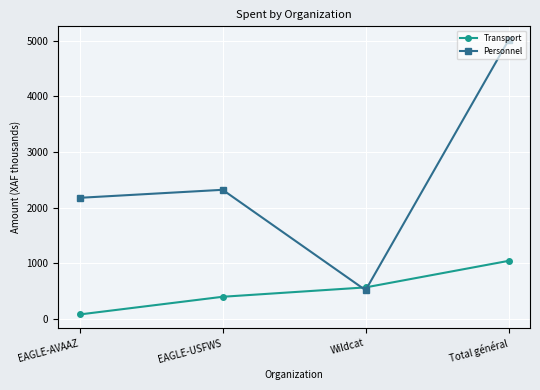

List the series in order of their overall mean, lowest first.

Transport, Personnel